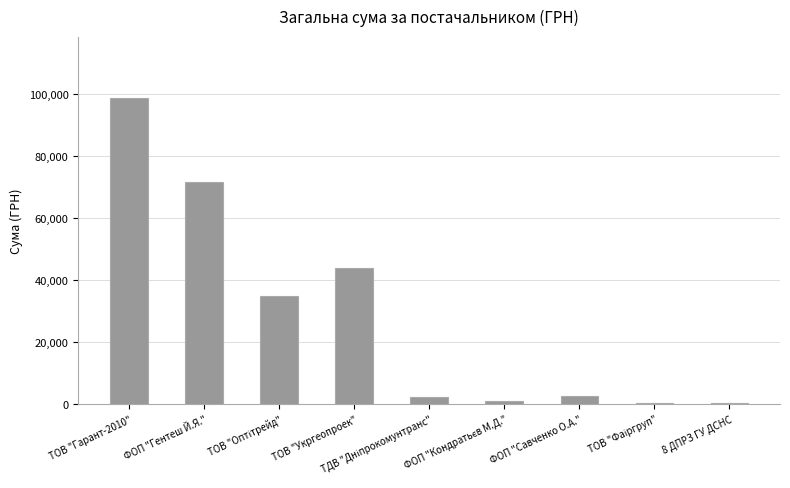

Count the number of categories in the chart.

9